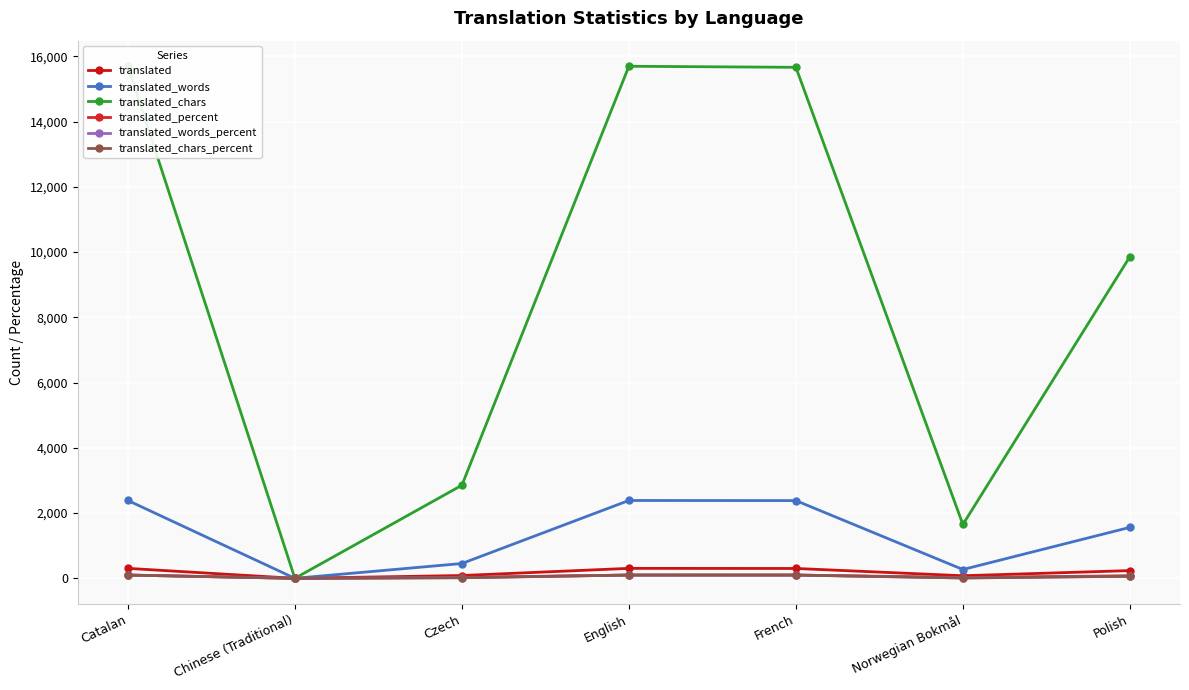

Reading left to right, extract all data points from this chart.

translated: Catalan=305.0	Chinese (Traditional)=0.0	Czech=86.0	English=305.0	French=302.0	Norwegian Bokmål=79.0	Polish=237.0
translated_words: Catalan=2386.0	Chinese (Traditional)=0.0	Czech=454.0	English=2386.0	French=2382.0	Norwegian Bokmål=270.0	Polish=1562.0
translated_chars: Catalan=15693.0	Chinese (Traditional)=0.0	Czech=2853.0	English=15693.0	French=15661.0	Norwegian Bokmål=1650.0	Polish=9858.0
translated_percent: Catalan=100.0	Chinese (Traditional)=0.0	Czech=28.4	English=100.0	French=100.0	Norwegian Bokmål=26.1	Polish=78.4
translated_words_percent: Catalan=100.0	Chinese (Traditional)=0.0	Czech=19.0	English=100.0	French=100.0	Norwegian Bokmål=11.3	Polish=65.5
translated_chars_percent: Catalan=100.0	Chinese (Traditional)=0.0	Czech=18.2	English=100.0	French=100.0	Norwegian Bokmål=10.5	Polish=62.9